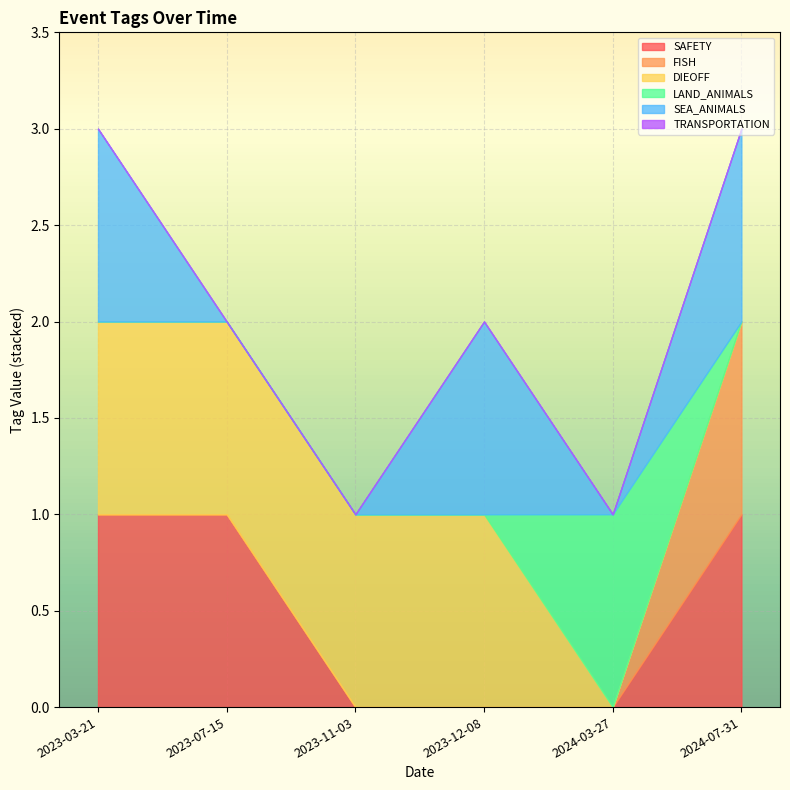

What is the difference between the SAFETY values at 2024-03-27 and 2023-07-15?

1